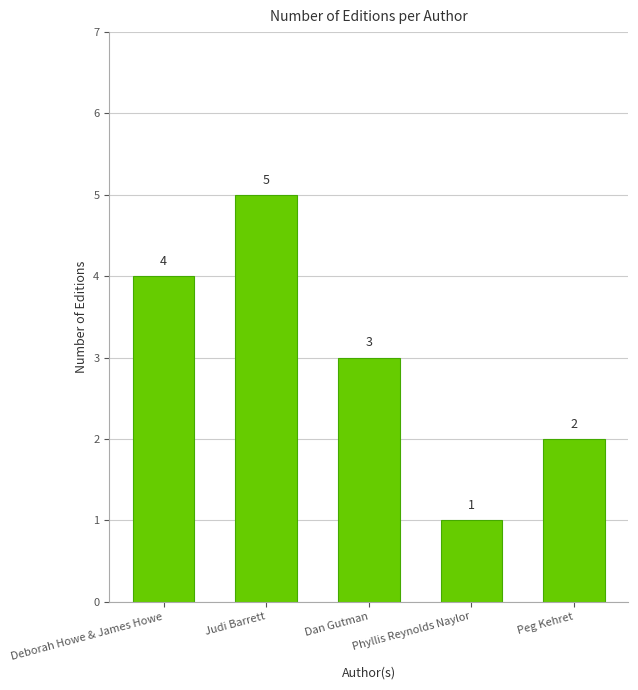

What is the label of the 2nd bar from the left?

Judi Barrett